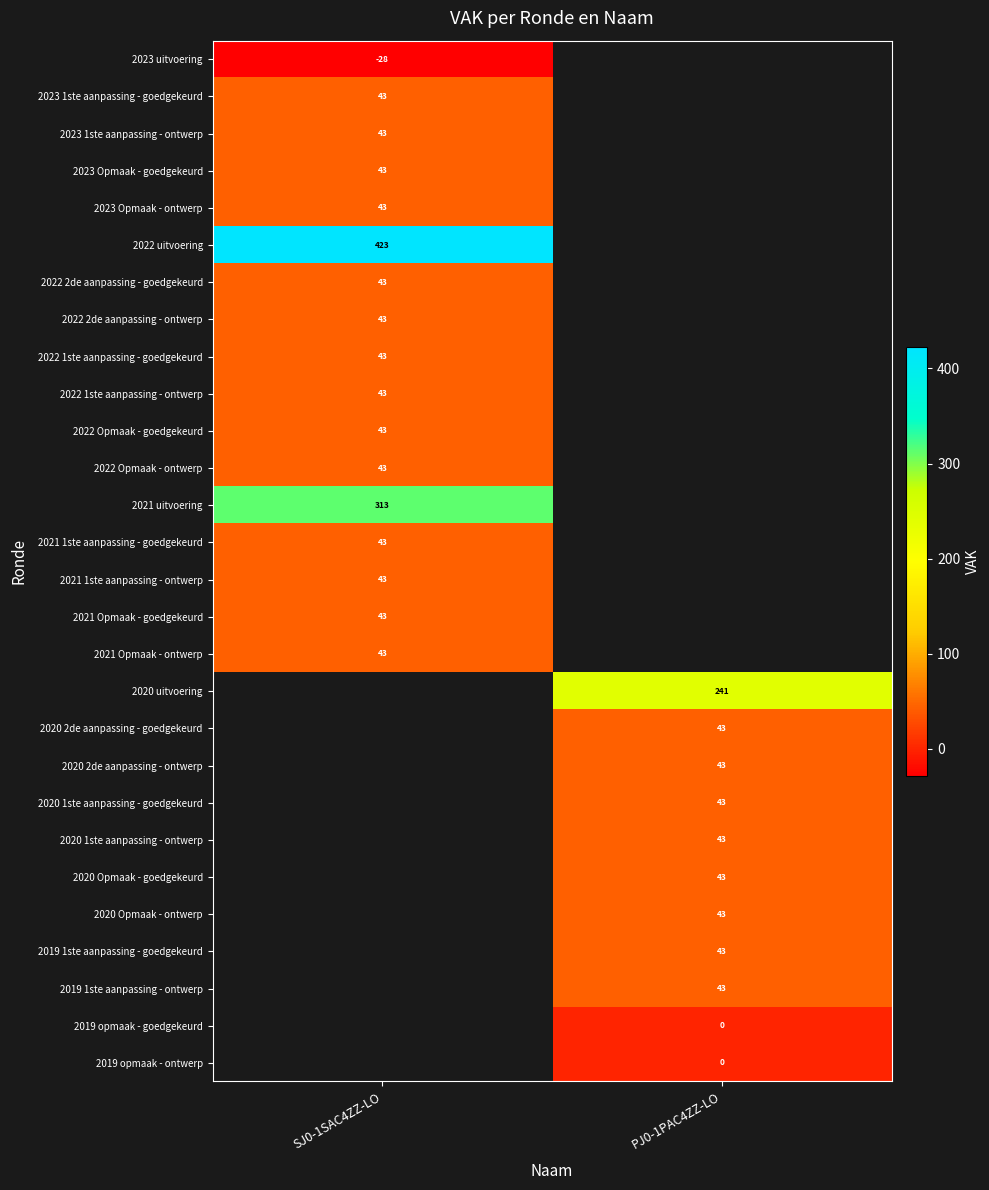

The 2021 1ste aanpassing - ontwerp series shows 61 at SJ0-1SAC4ZZ-LO. True or false?

False